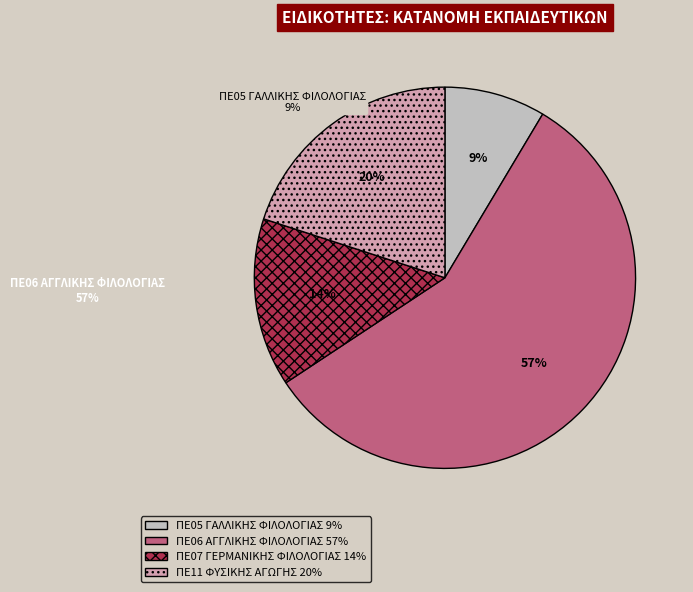

Between ΠΕ05 ΓΑΛΛΙΚΗΣ ΦΙΛΟΛΟΓΙΑΣ and ΠΕ11 ΦΥΣΙΚΗΣ ΑΓΩΓΗΣ, which is larger?

ΠΕ11 ΦΥΣΙΚΗΣ ΑΓΩΓΗΣ